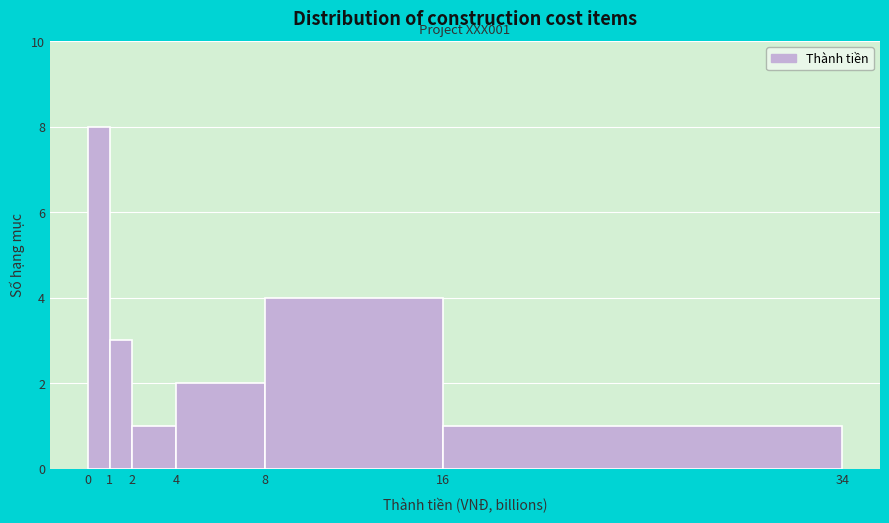

Over which range of the x-axis is the bar tallest?

0 to 1